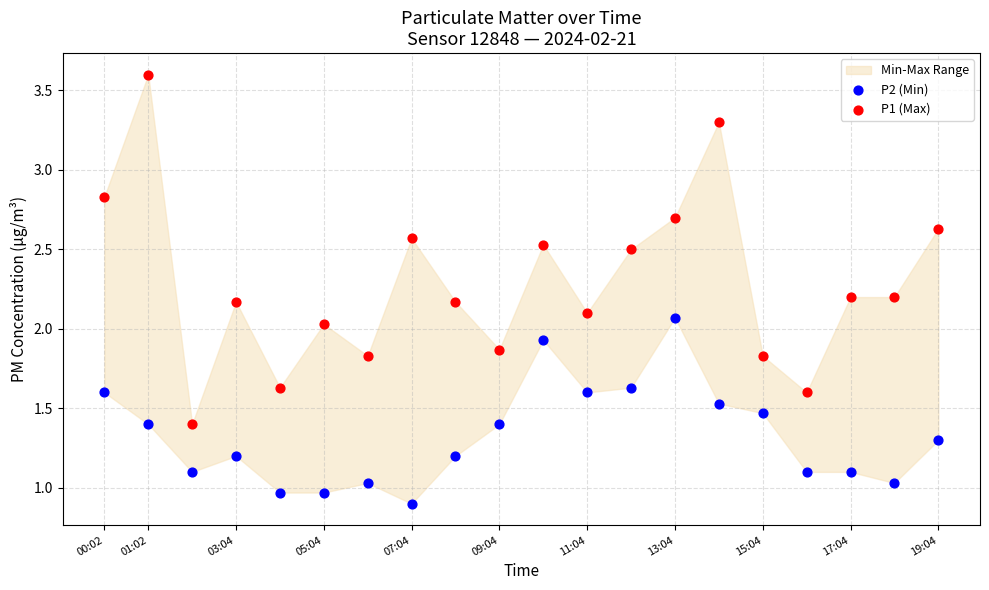

Which series reaches the maximum Y coordinate?

P1 (Max)